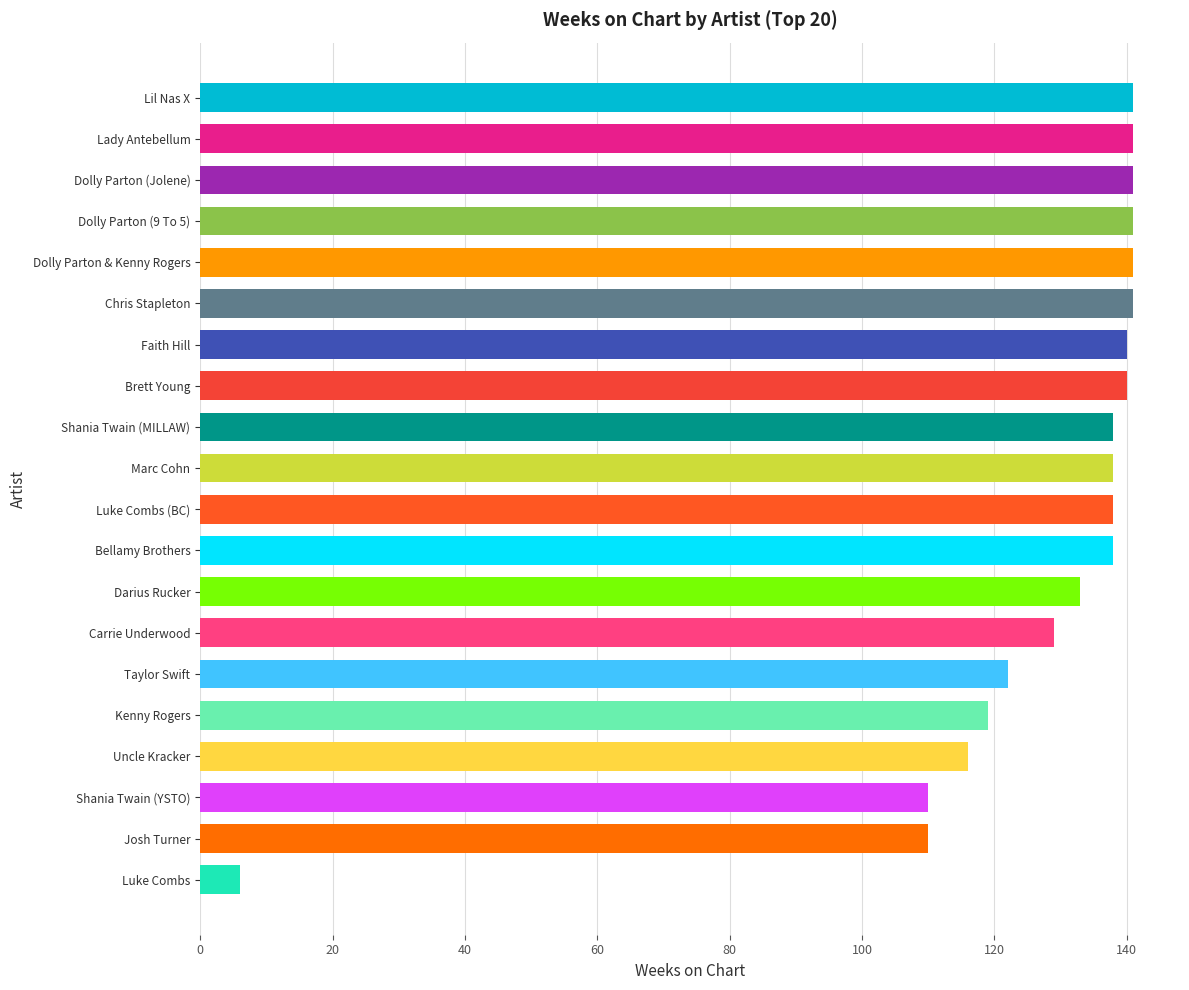

What is the sum of all values?

2523